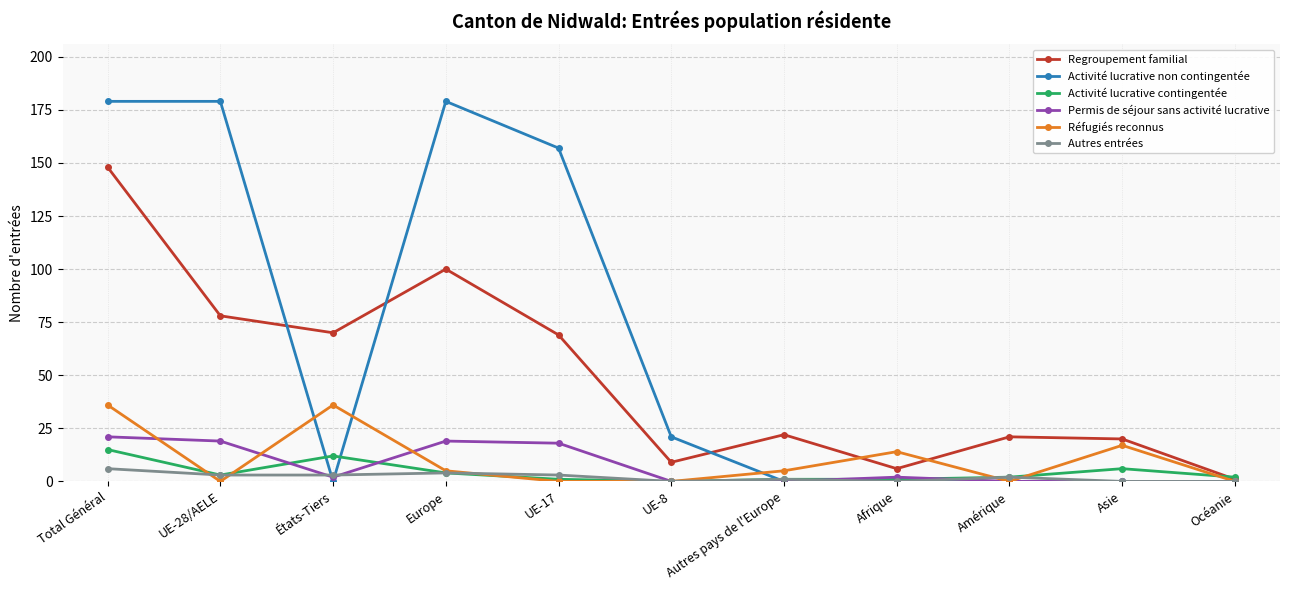

At which category is the sum across all series the highest?

Total Général